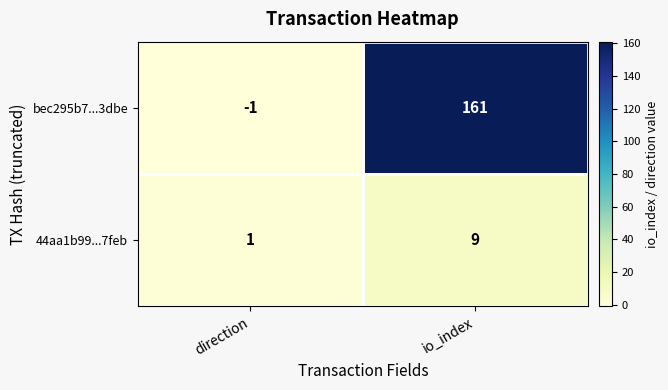

Is it true that bec295b7...3dbe equals -2 at direction?

False